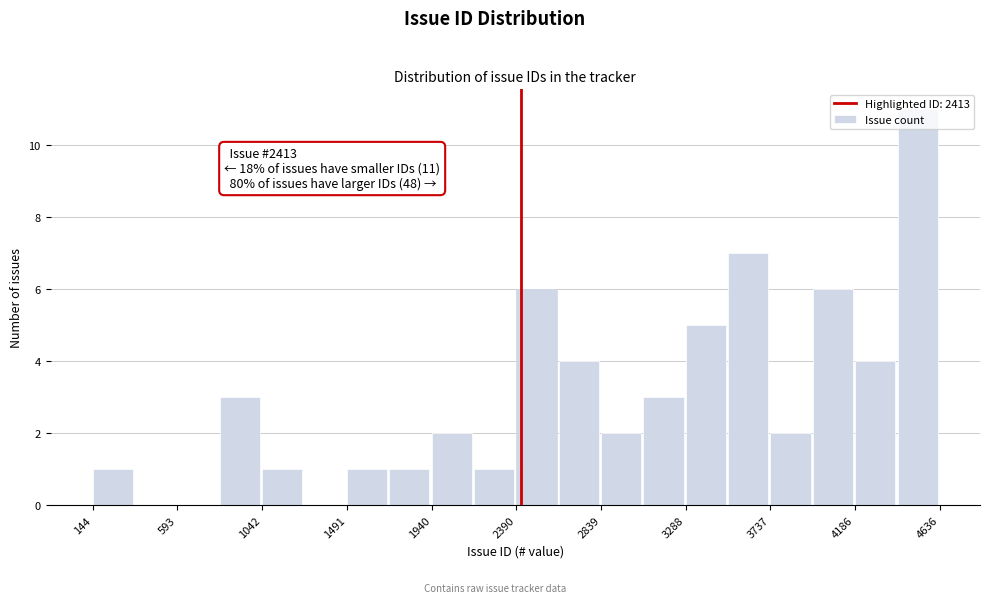

Which range on the x-axis has the tallest bar?

4400 to 4650